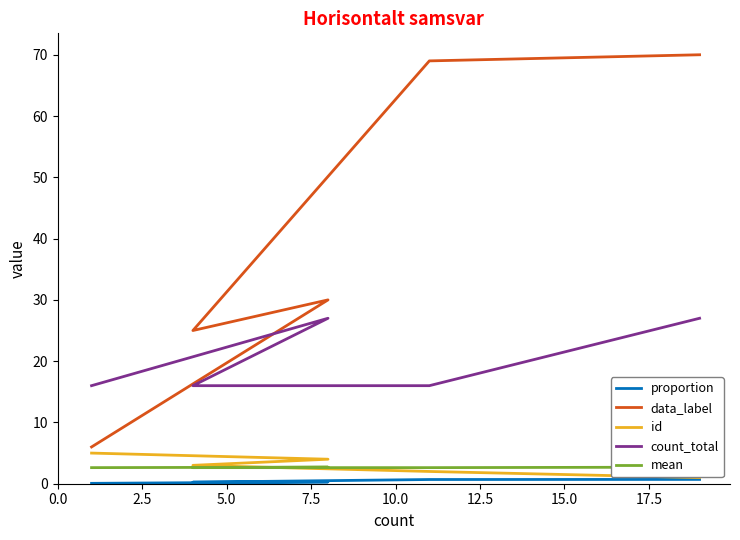

The data_label series shows 30.0 at 7.5. True or false?

True